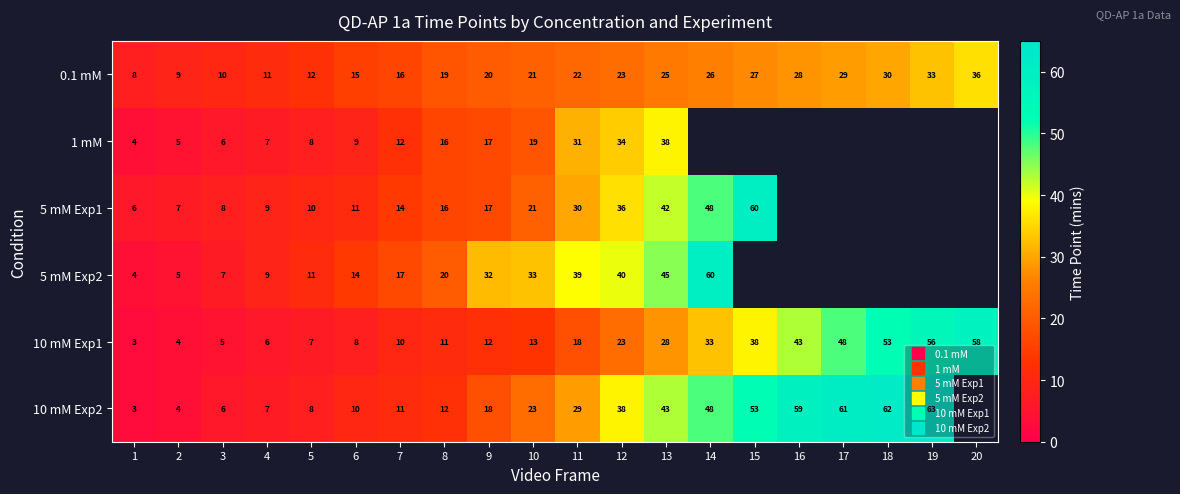

How many categories are shown in the chart?

20